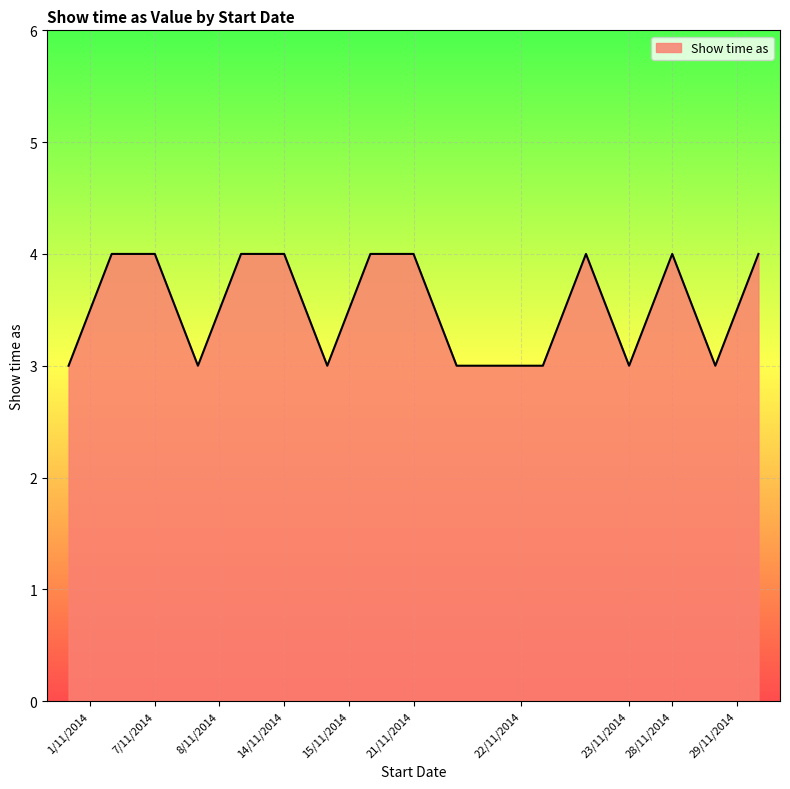

What is the greatest value displayed?

4